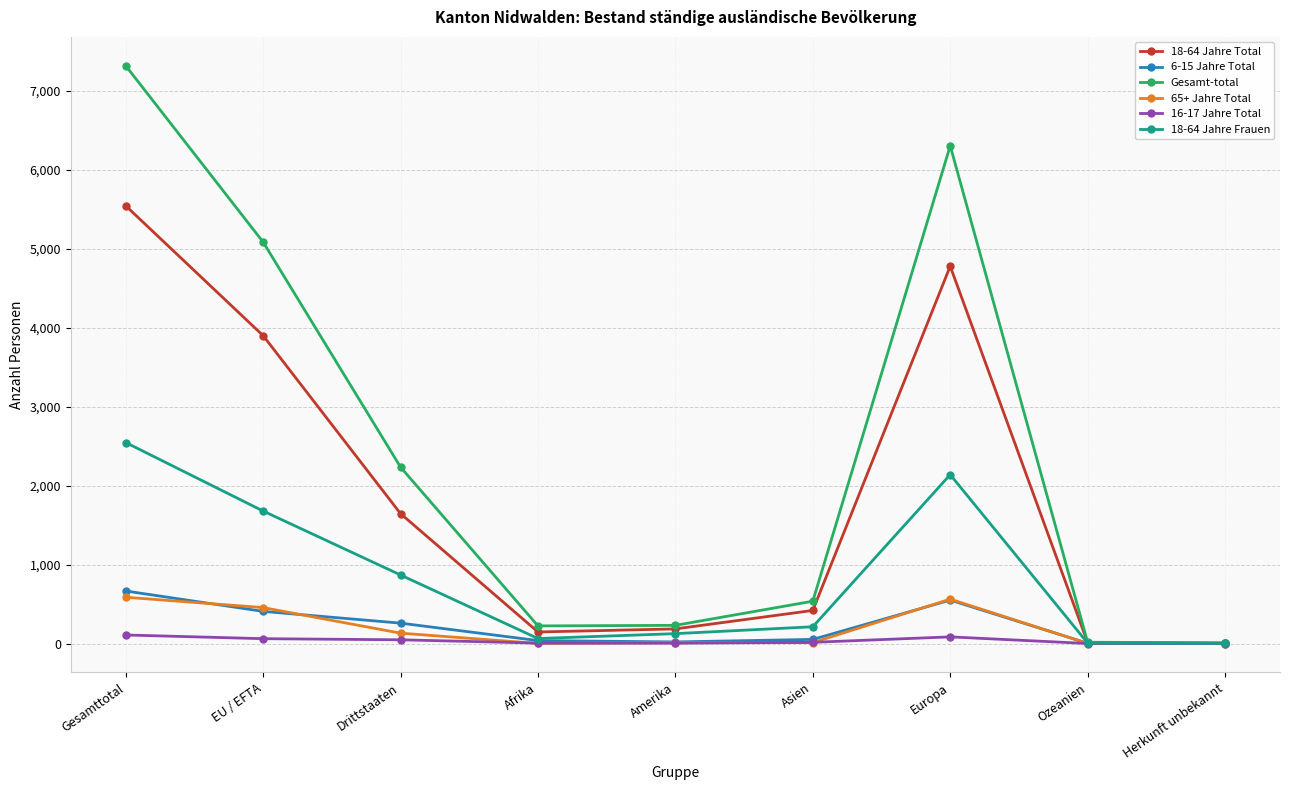

At which category is the sum across all series the highest?

Gesamttotal